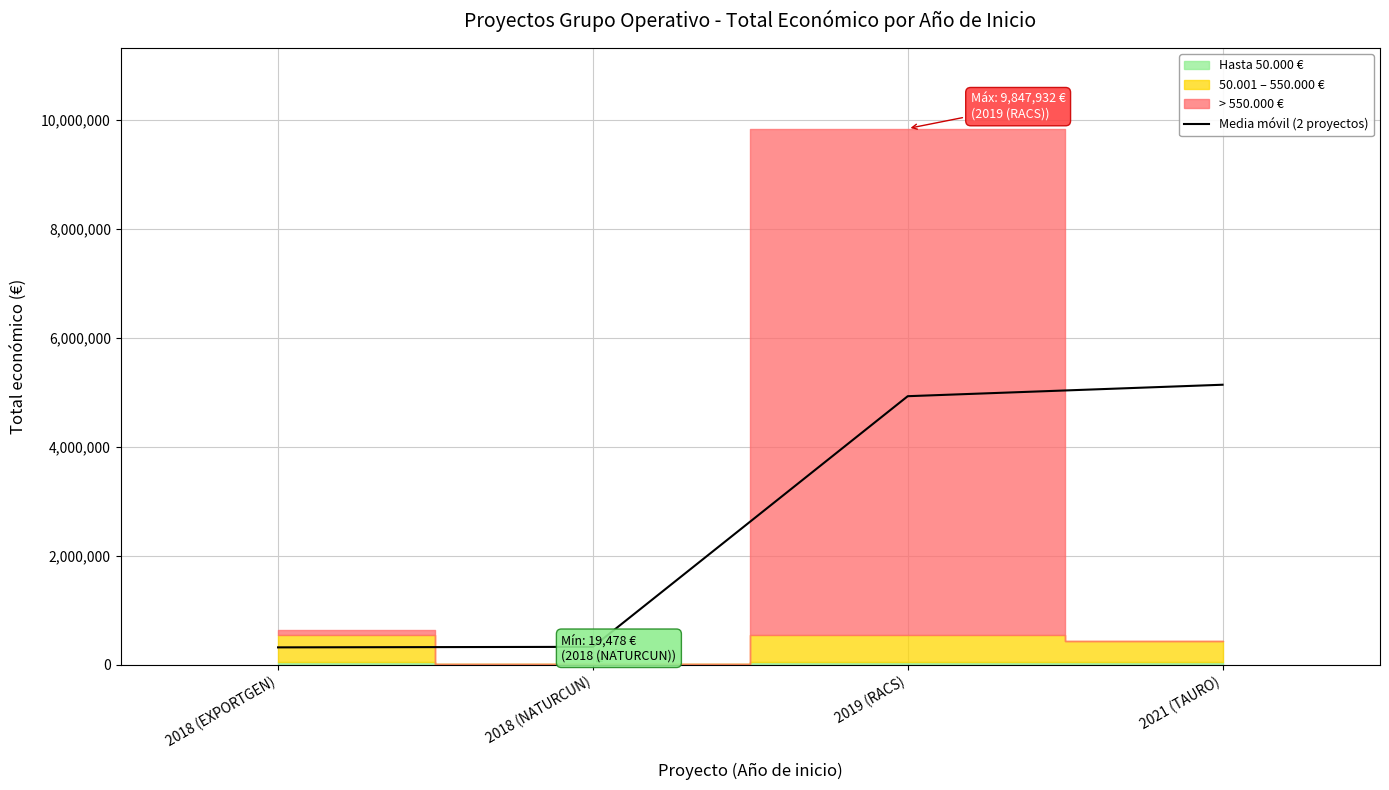

What is the difference between the second highest and second lowest values?

4601557.5